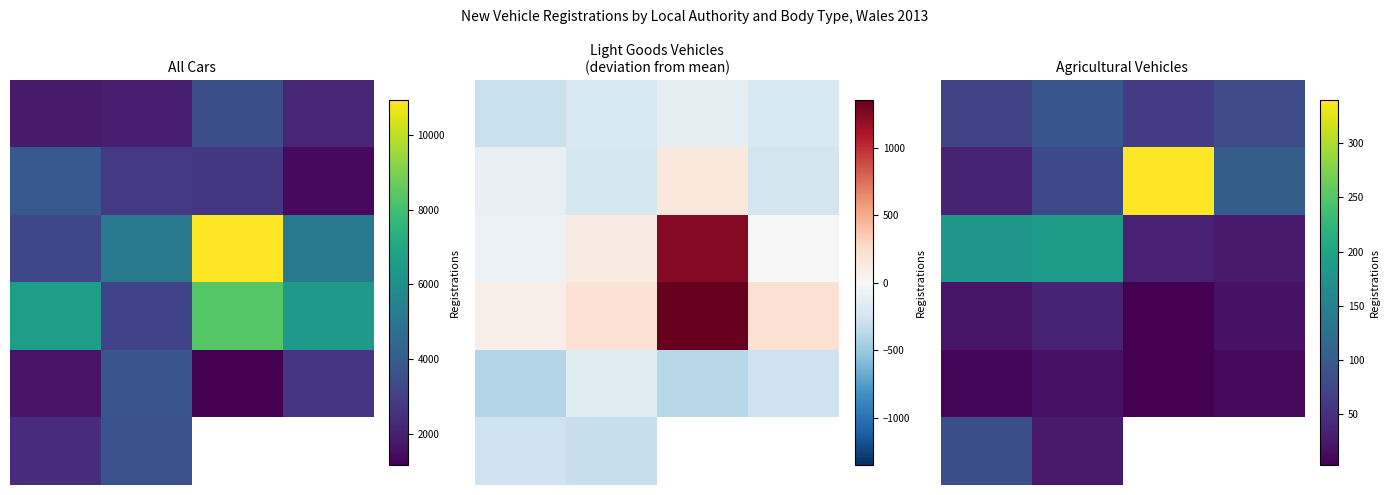

What is the difference between the second highest and minimum values in the 3 series?

19.0